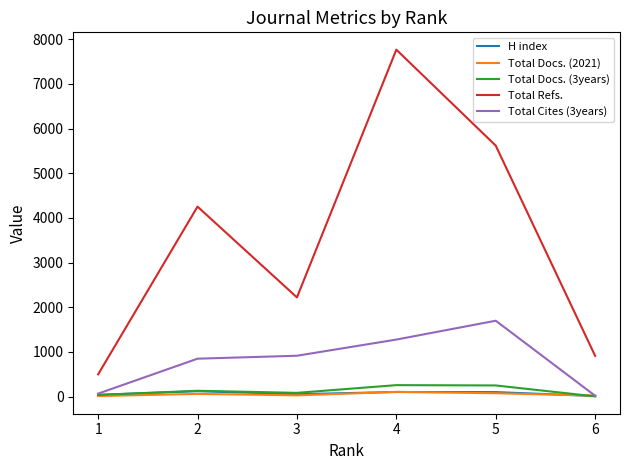

The value of Total Refs. at 3 is 2221. True or false?

True